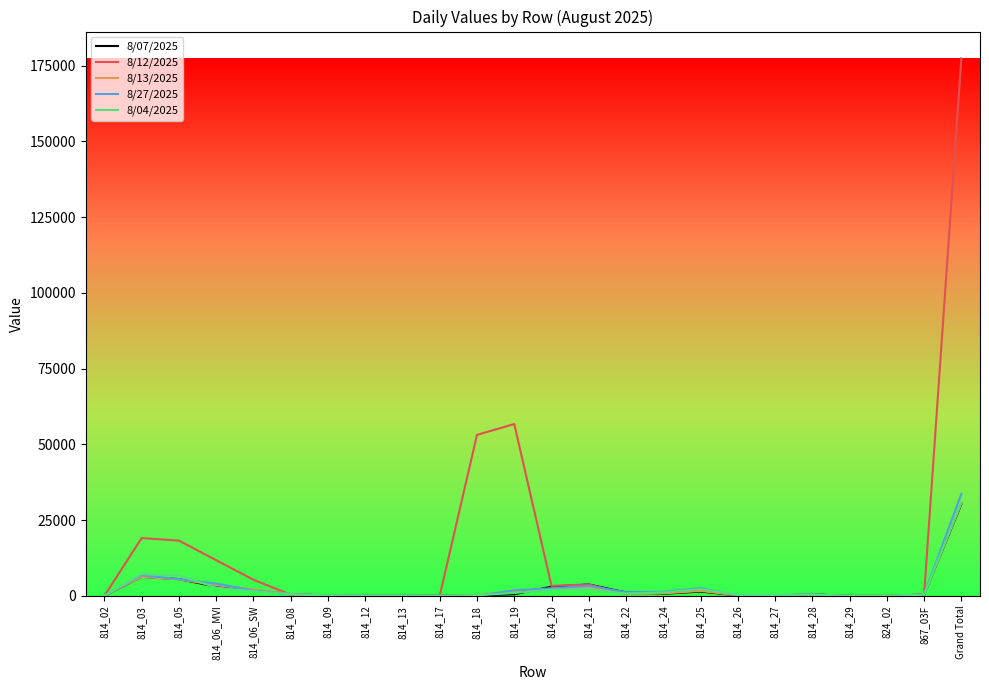

How many values in the 8/04/2025 series are below 543?

12